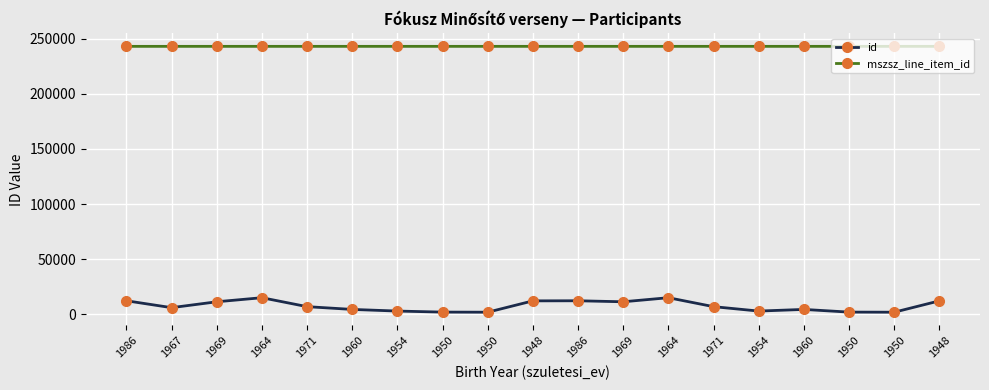

Which series changed the most between 1964 and 1971?

id